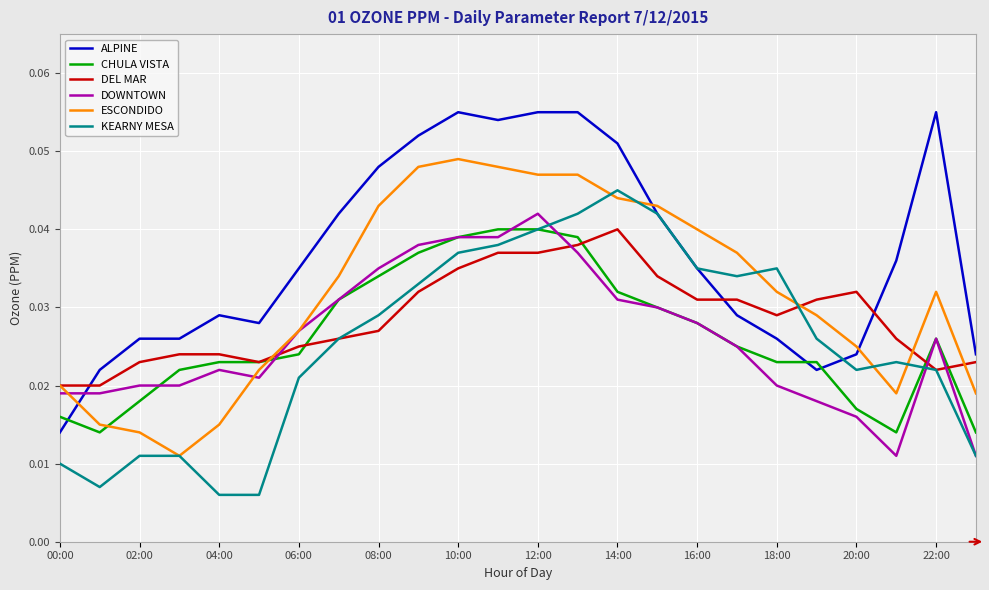

Which series has the largest total across all categories?

ALPINE